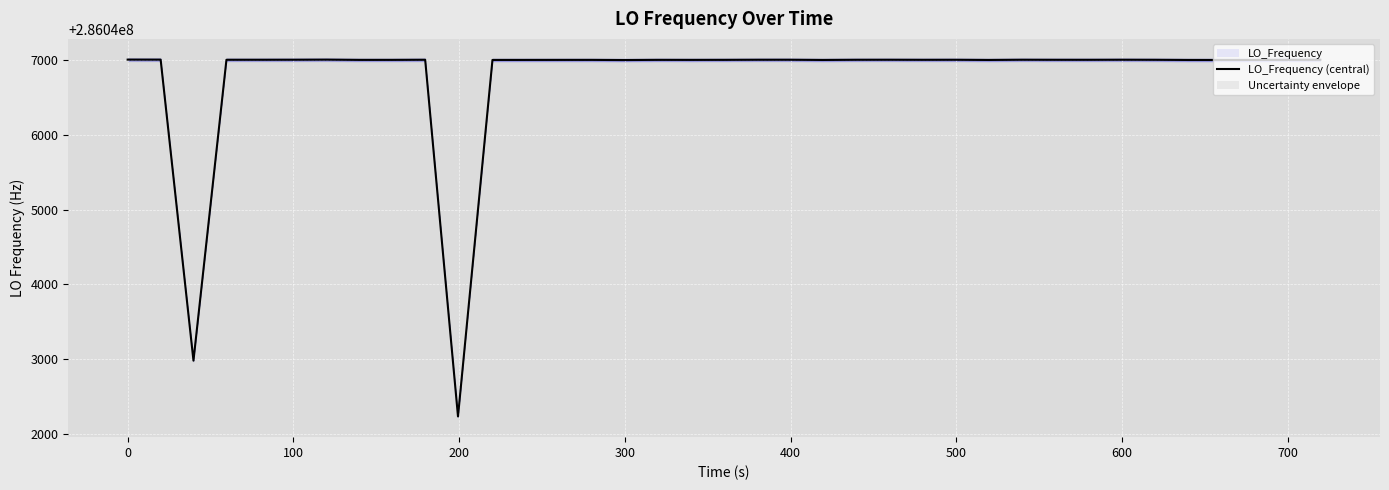

True or false: the data has more than 0 interior local peaks.

True